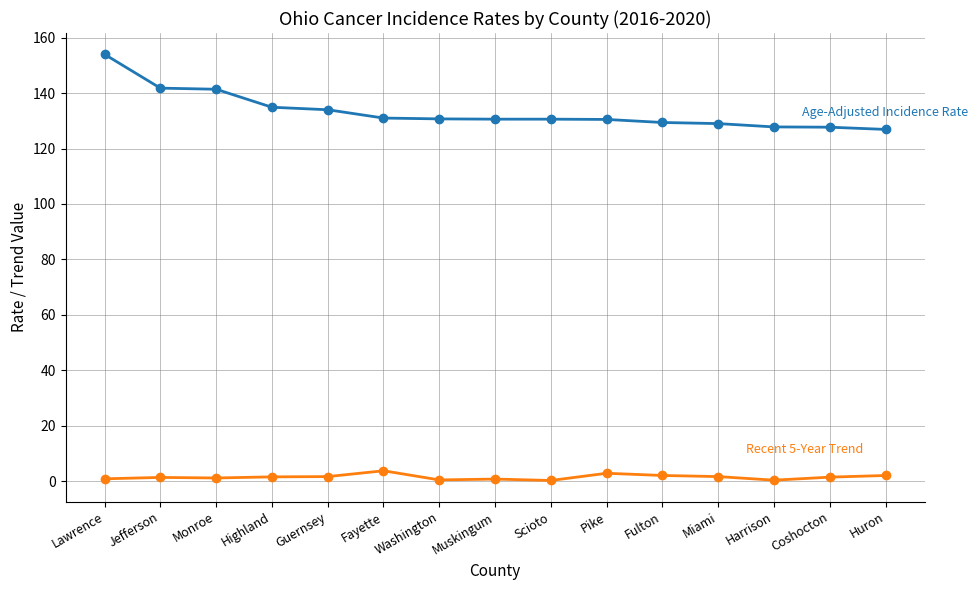

What is the label of the 14th point from the left?

Coshocton